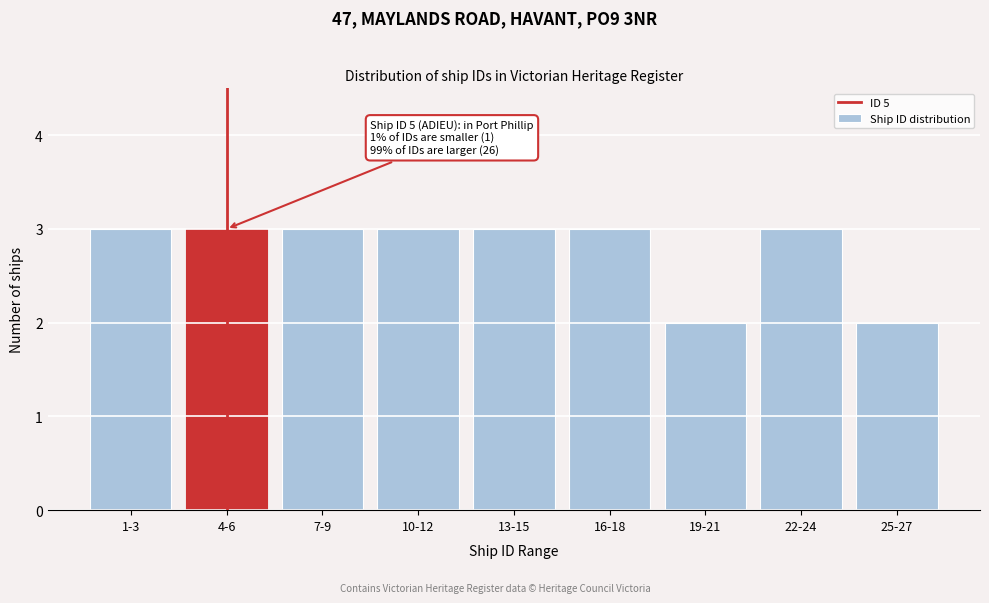

Reading left to right, what are all the values shown in this chart?

1-3=3	4-6=3	7-9=3	10-12=3	13-15=3	16-18=3	19-21=2	22-24=3	25-27=2